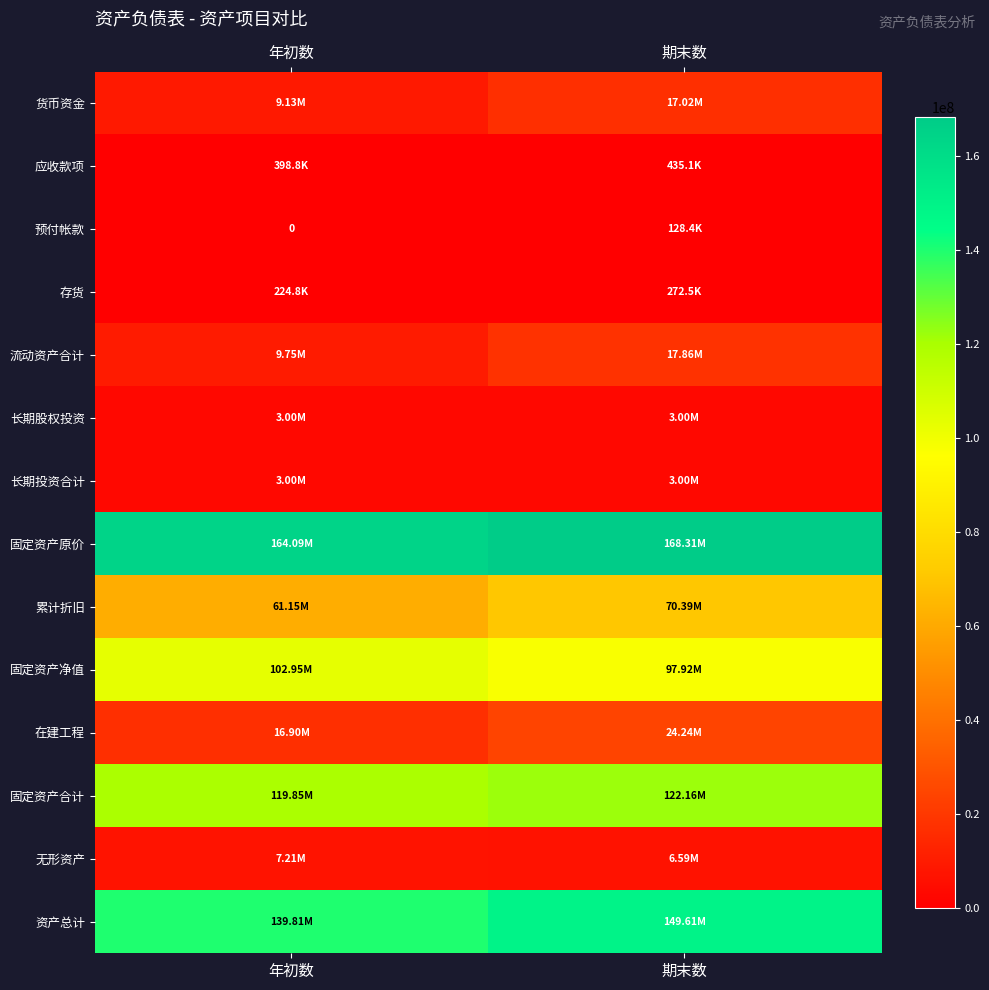

How many series are shown in this chart?

14